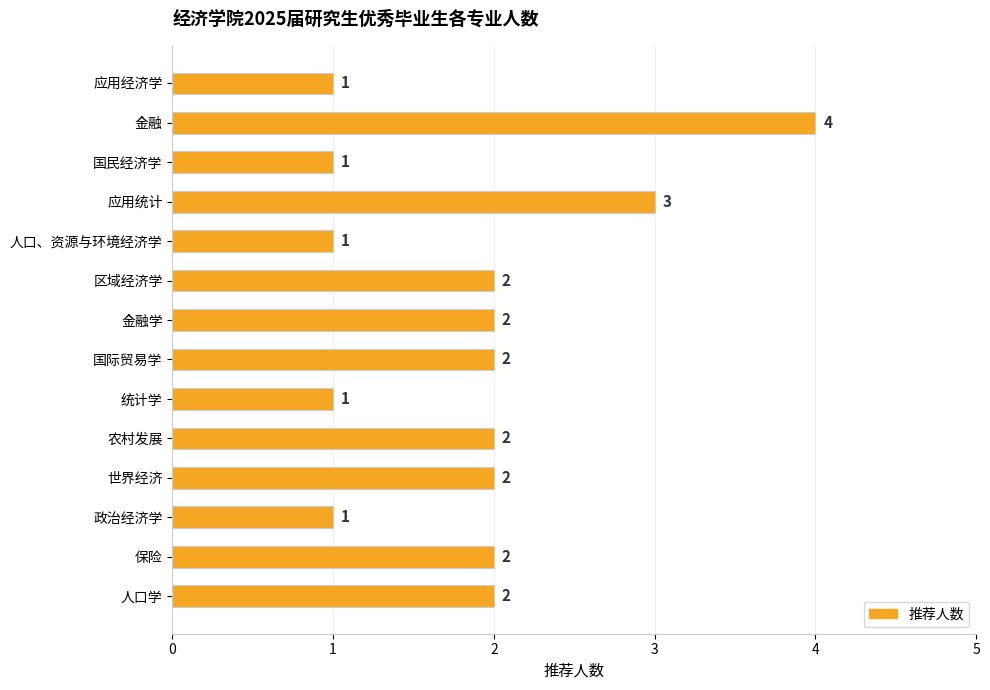

What is the greatest value displayed?

4